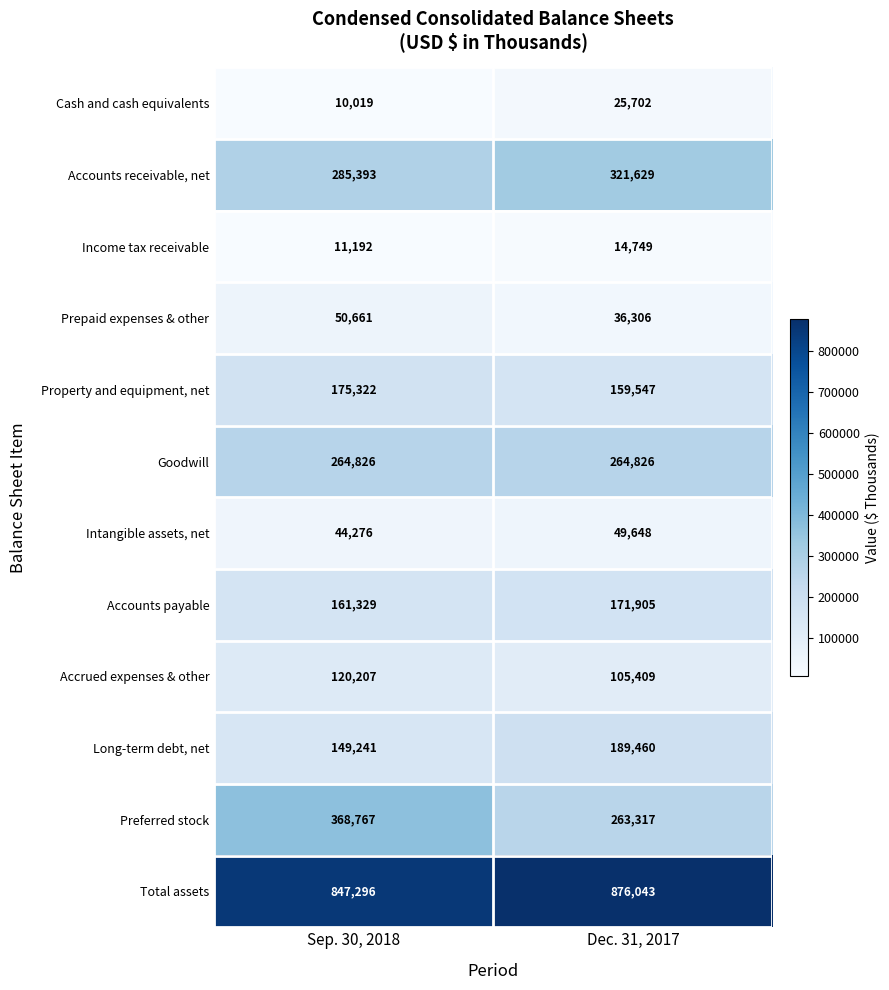

Which category has the lowest value across all series?

Sep. 30, 2018